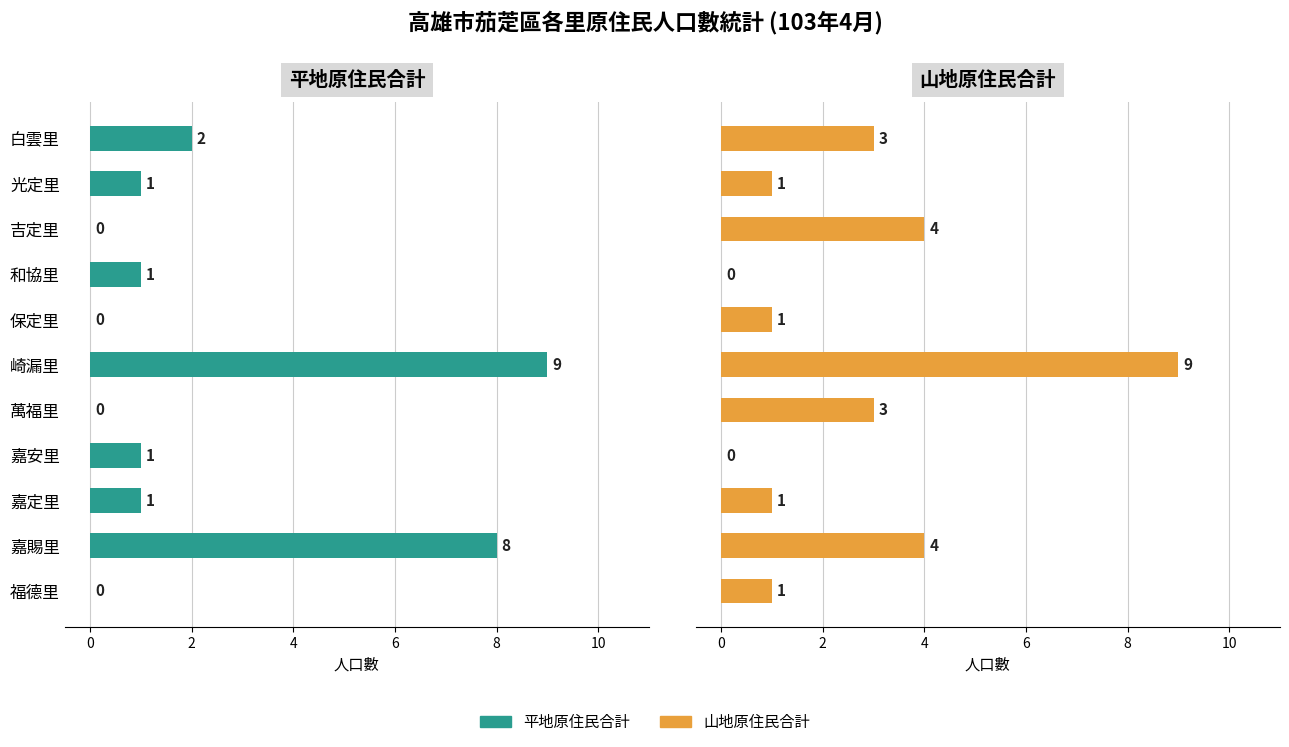

Between 嘉定里 and 保定里, which is larger?

嘉定里